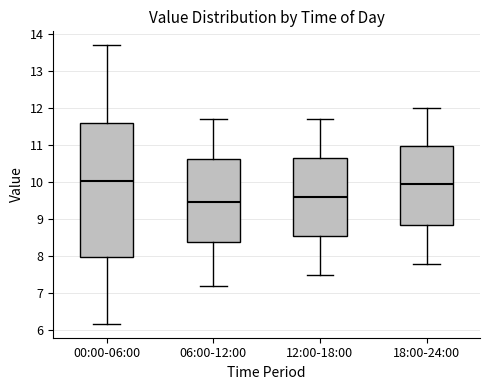

Reading left to right, transcribe this box plot: for each box, give where its median line is, the range the box spans, and where its two whiskers end, as read against the y-axis. The values are not printed on the chart, so give them approximately, as read against the axis.

00:00-06:00: median 10.0, box 8.0 to 11.6, whiskers 6.2 to 13.7
06:00-12:00: median 9.5, box 8.4 to 10.6, whiskers 7.2 to 11.7
12:00-18:00: median 9.6, box 8.6 to 10.7, whiskers 7.5 to 11.7
18:00-24:00: median 10.0, box 8.9 to 11.0, whiskers 7.8 to 12.0